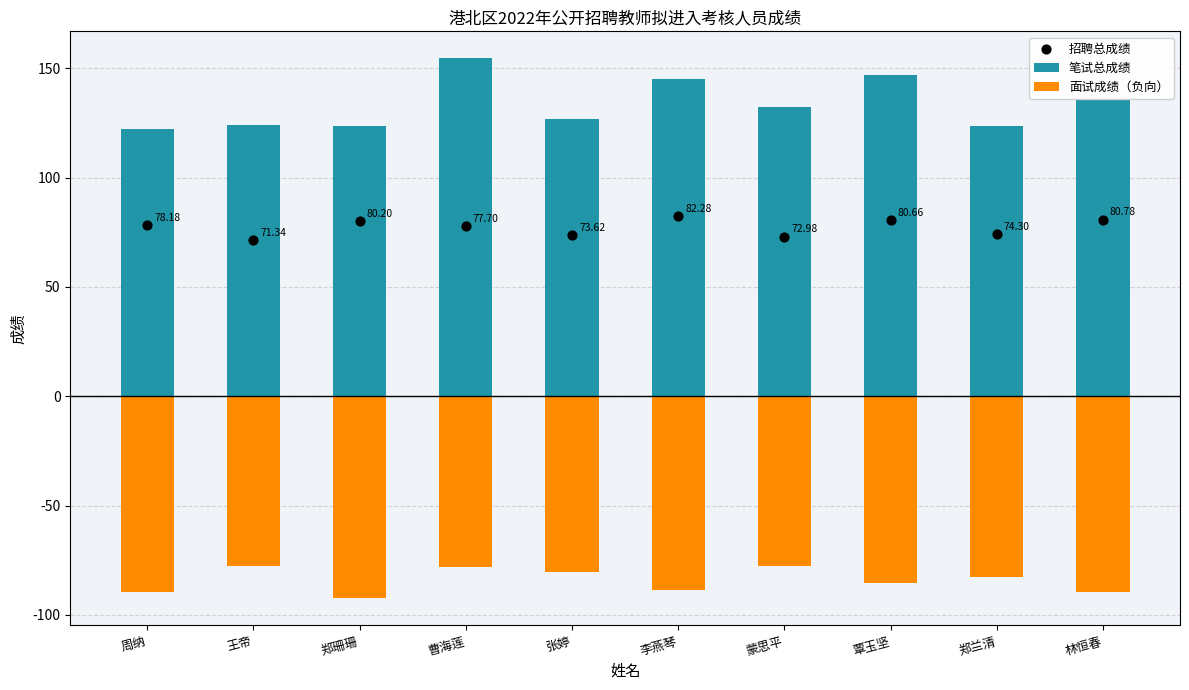

Which series contains the lowest Y value?

面试成绩（负向）